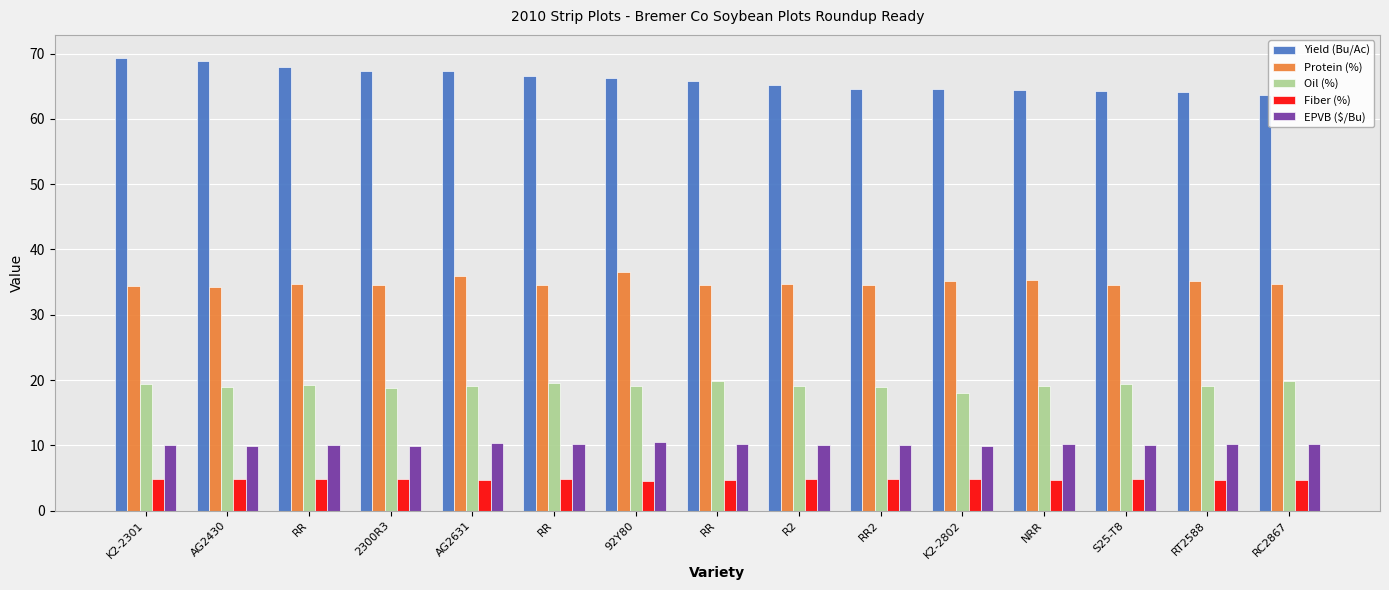

How many bars are there in each group?

5